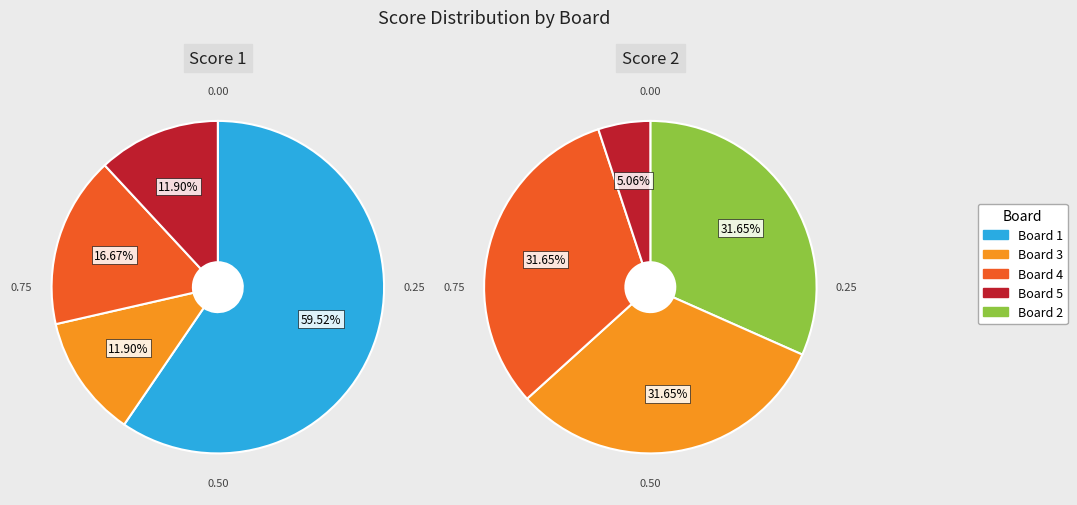

Which series has the widest spread of values?

Score 1